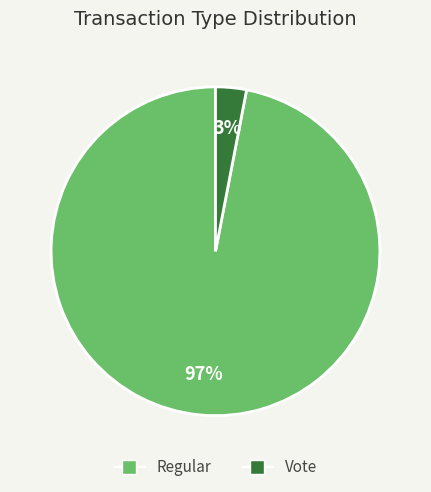

Which slice is the smallest?

Vote